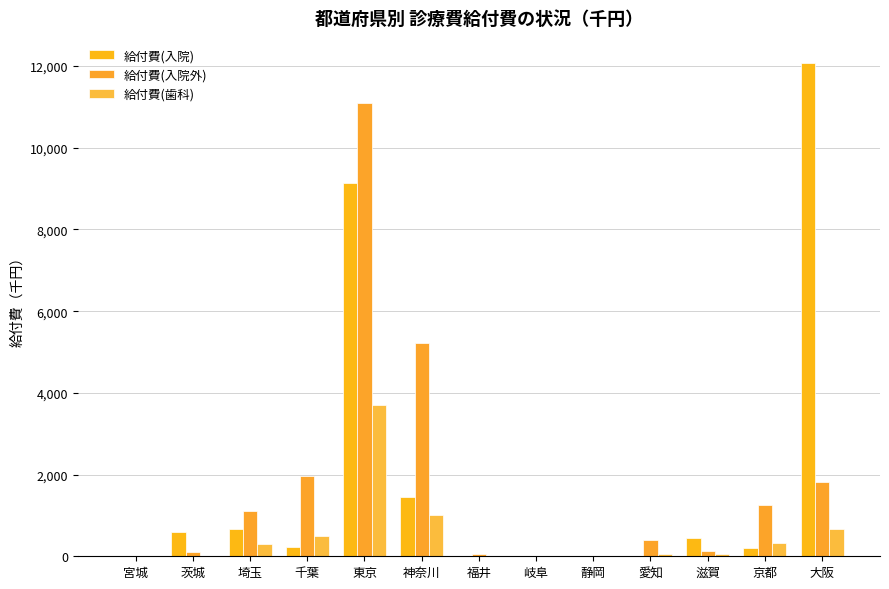

Read the 給付費(入院外) value at 福井.

50.5